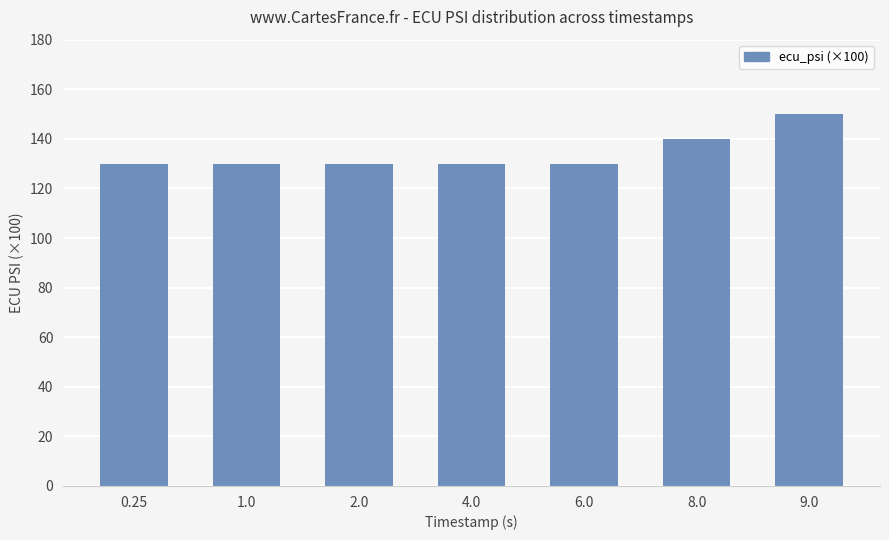

What is the smallest value displayed?

130